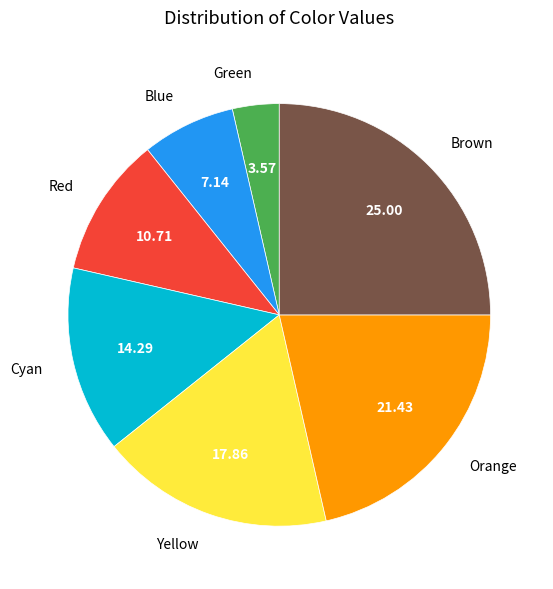

How many segments does this pie chart have?

7